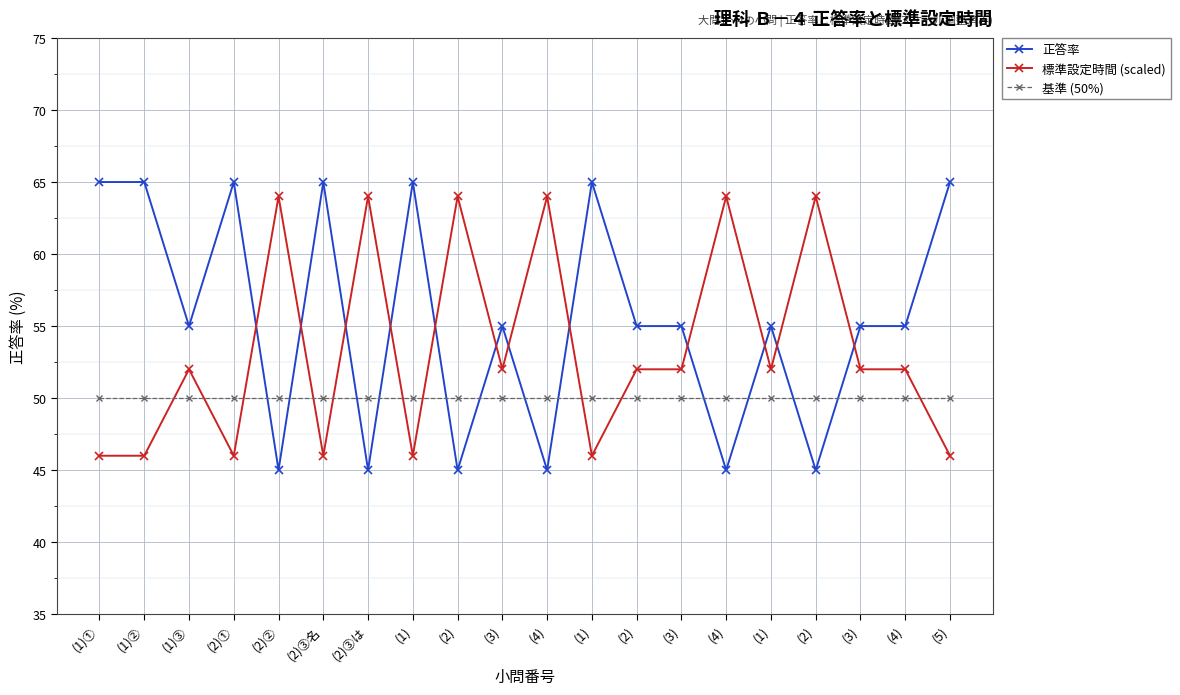

How many lines are shown in the chart?

3